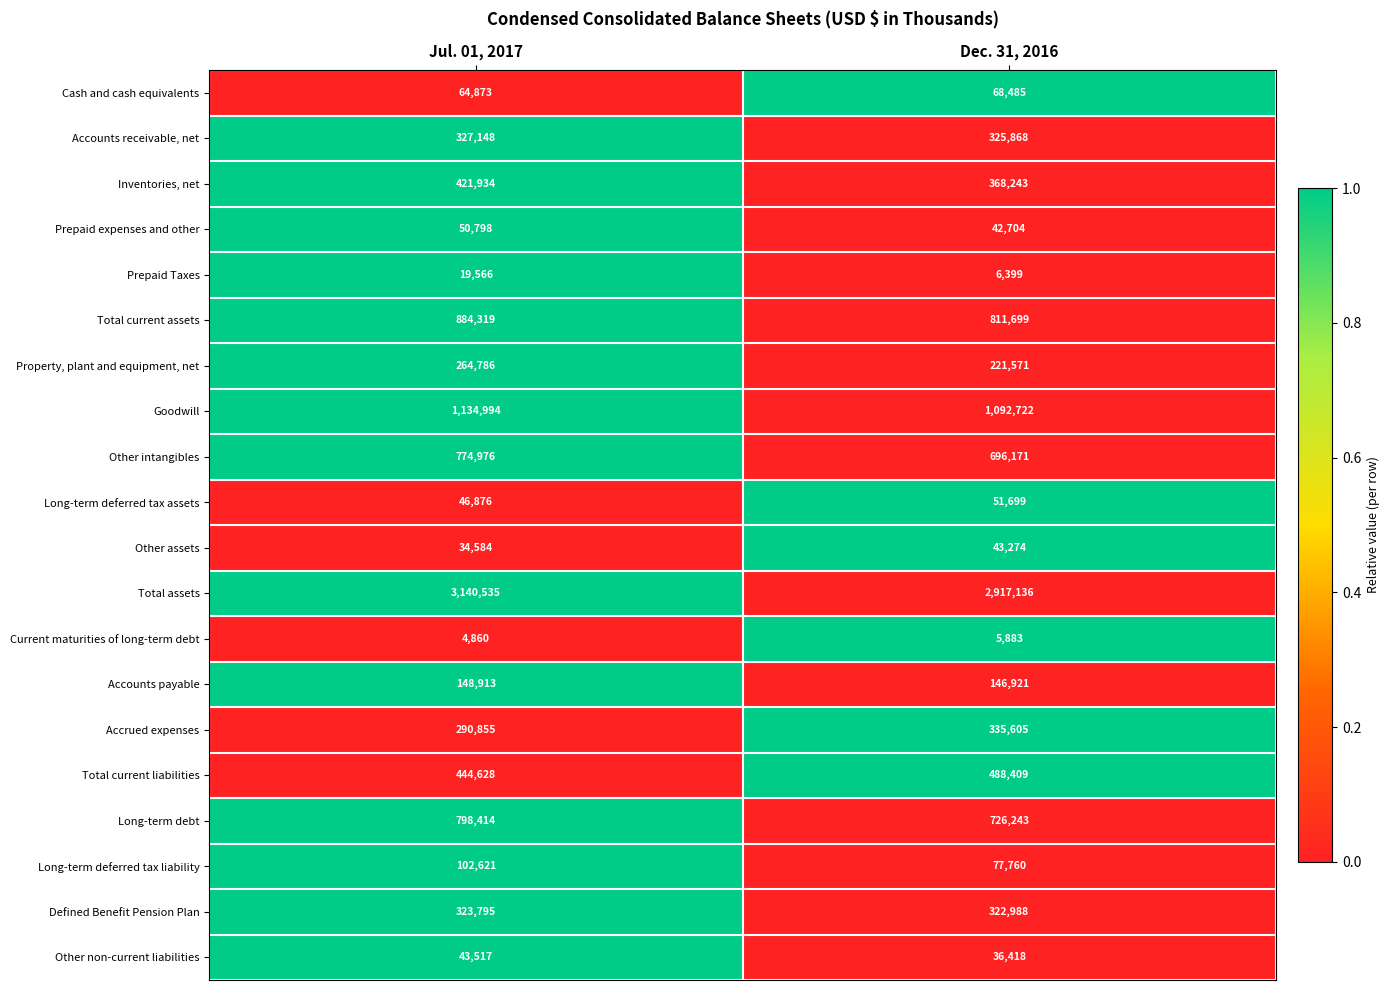

What is the difference between the maximum and minimum values in the Accrued expenses series?

44750